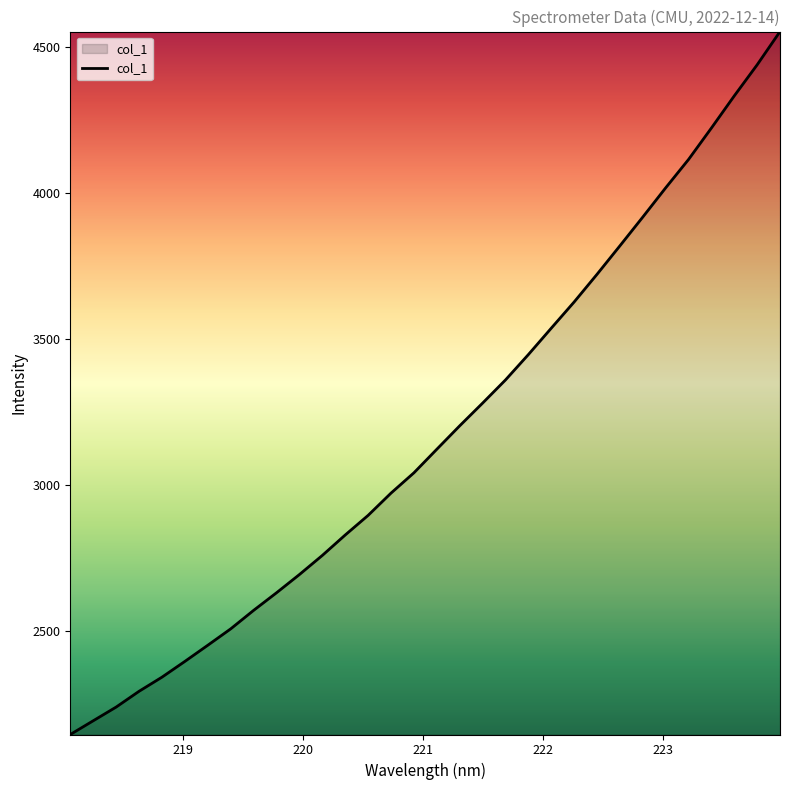

Count the number of values greater than 3121.

16